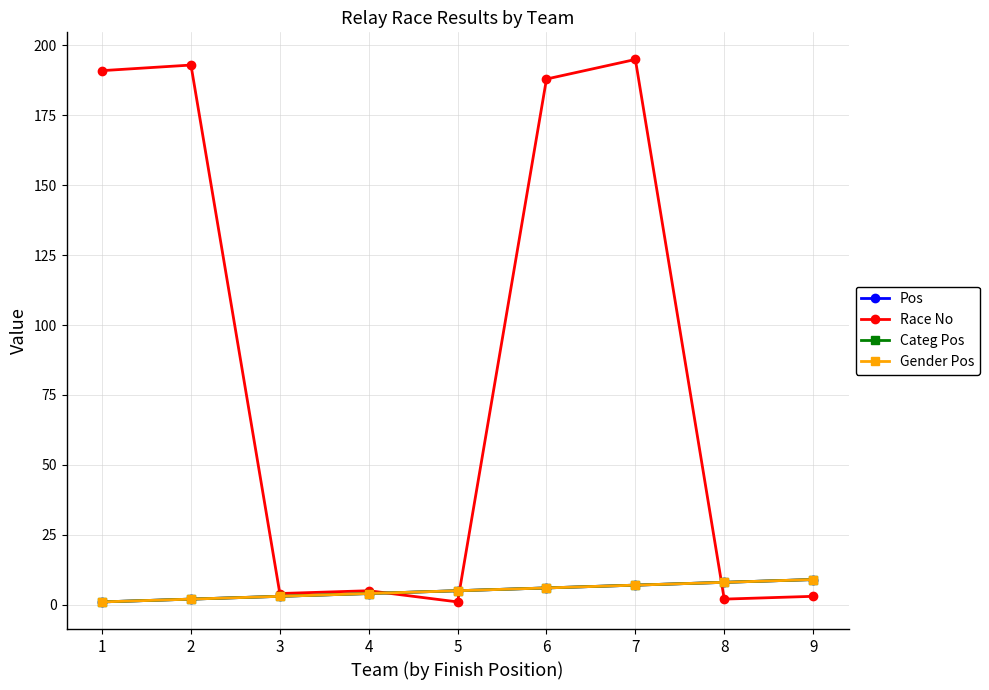

Is this an area chart (filled region under the line)?

No